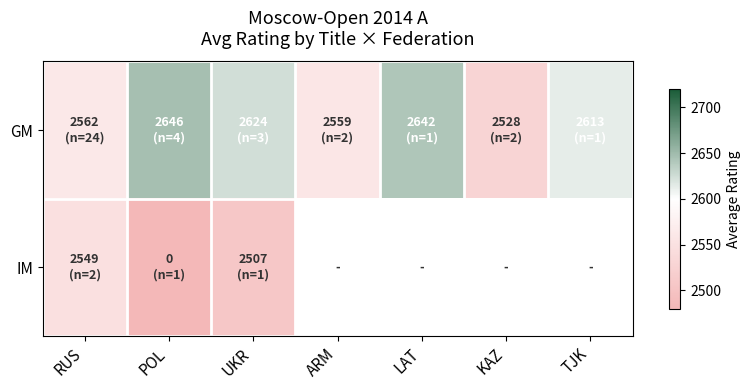

Which series has the largest total across all categories?

GM